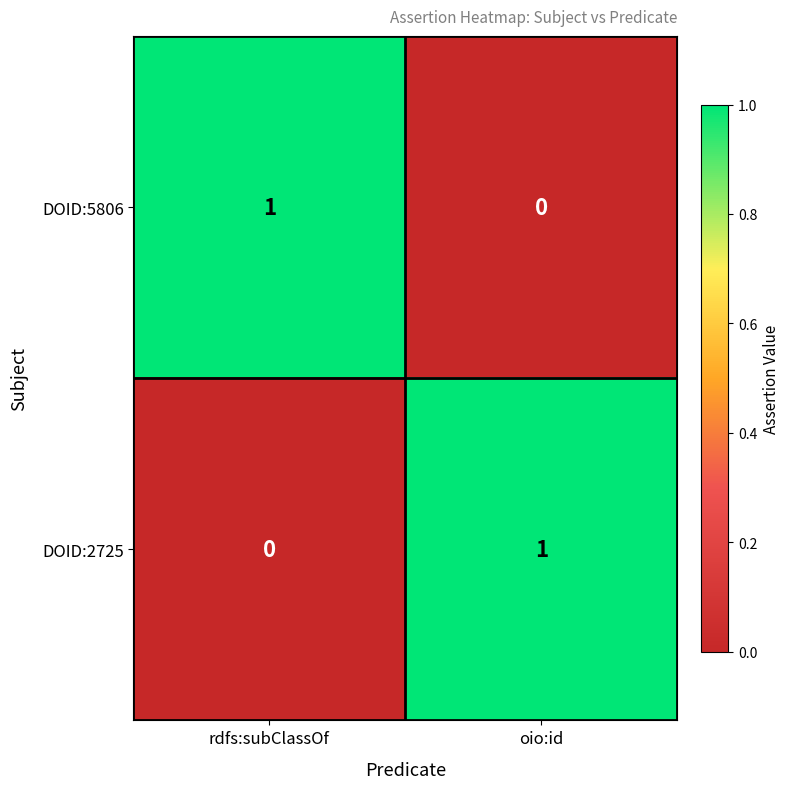

Rank the series at oio:id from highest to lowest value.

DOID:2725, DOID:5806